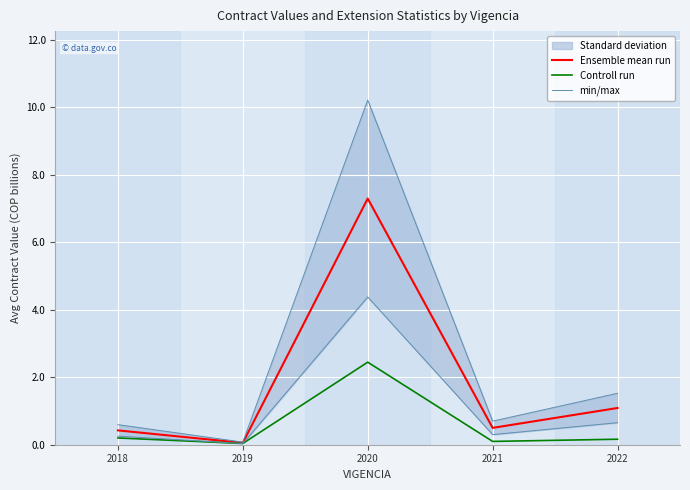

Which series has the largest total across all categories?

min/max